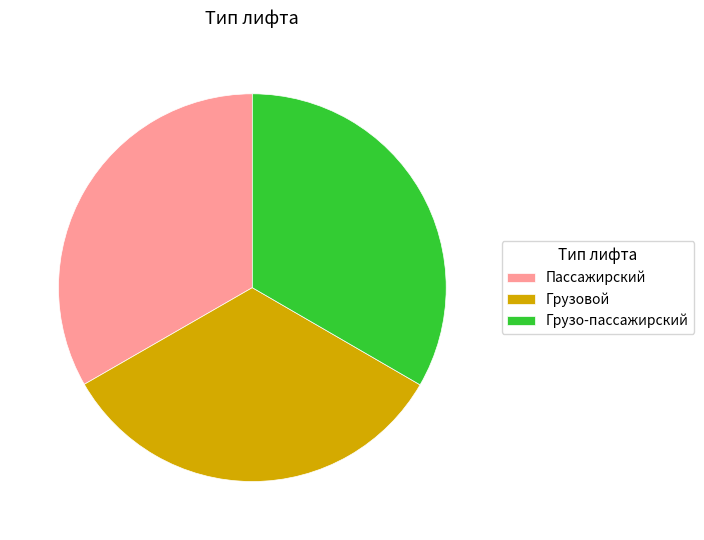

Do Грузо-пассажирский and Грузовой together represent more than half of the pie?

Yes